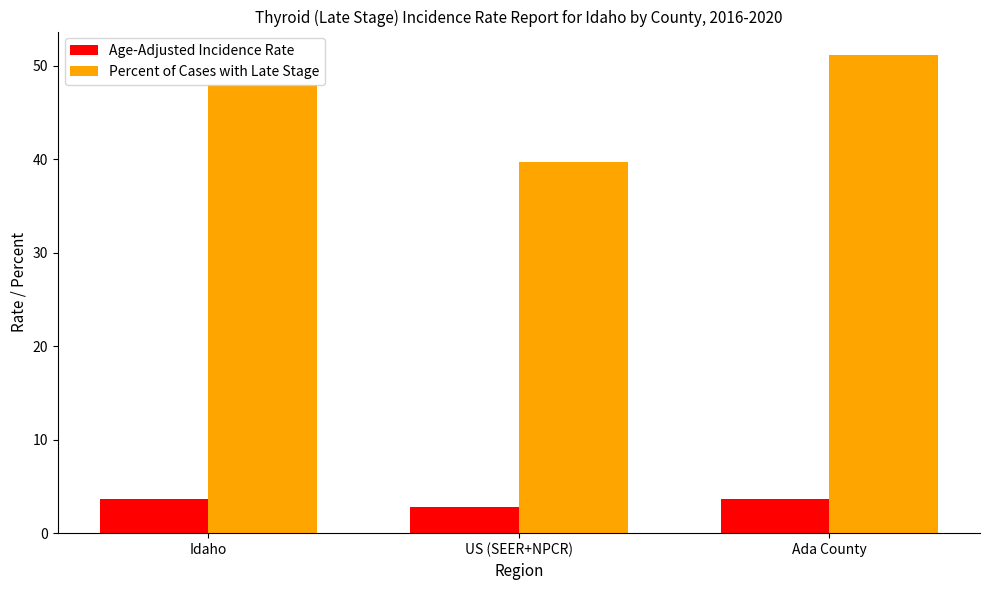

Where is Percent of Cases with Late Stage nearest to the value 45?

Idaho